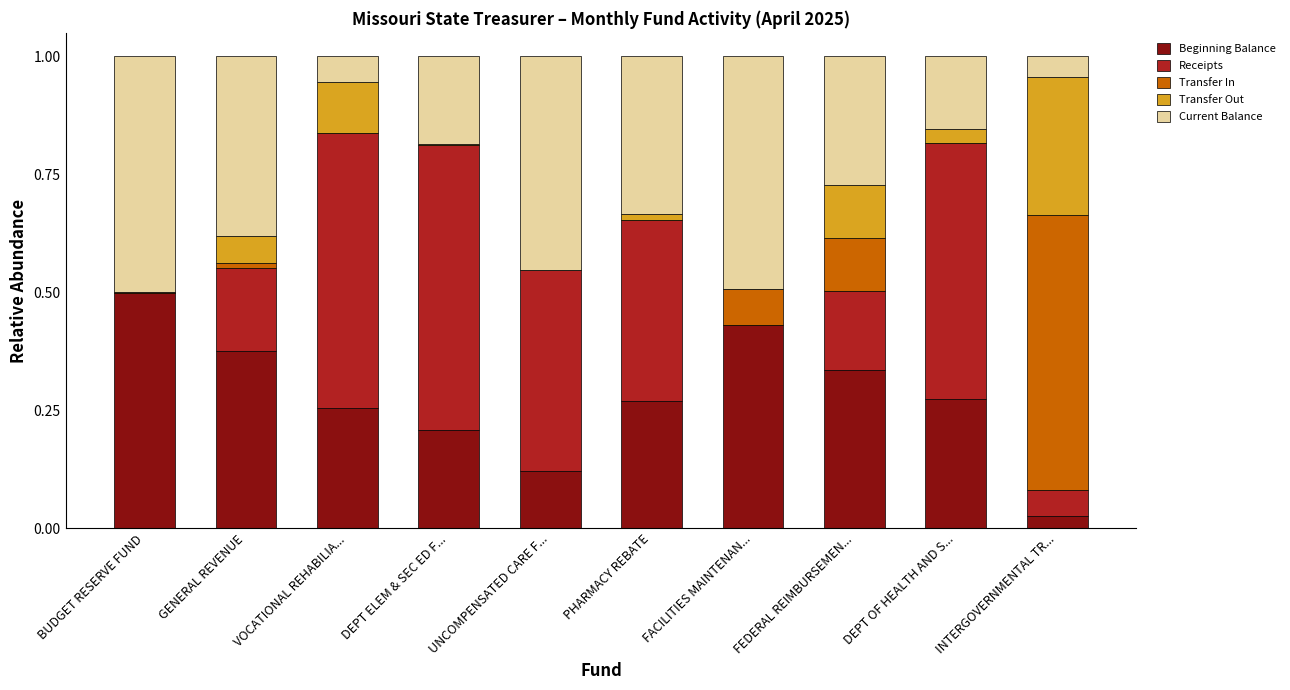

What are all the series names shown in the legend?

Beginning Balance, Receipts, Transfer In, Transfer Out, Current Balance